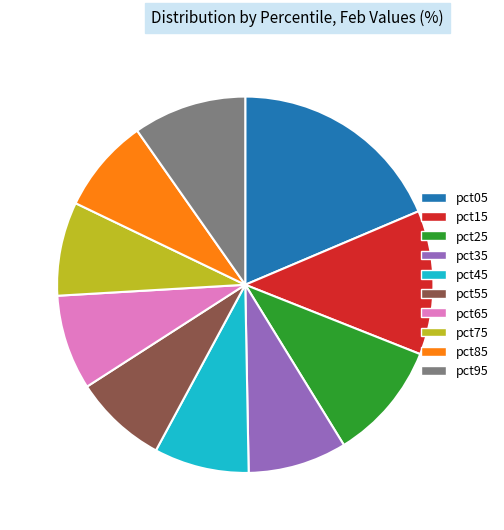

Which has a higher value, pct25 or pct15?

pct15